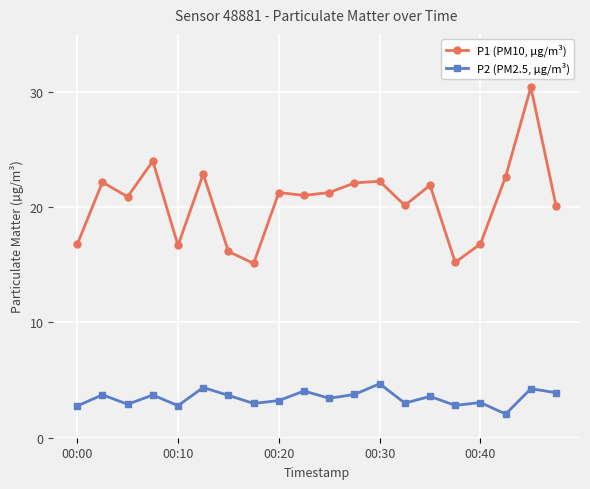

List the series in order of their peak value, highest first.

P1 (PM10, µg/m³), P2 (PM2.5, µg/m³)